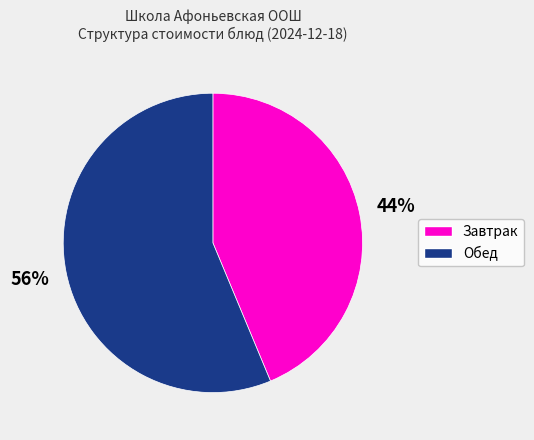

Does any single category account for the majority?

Yes